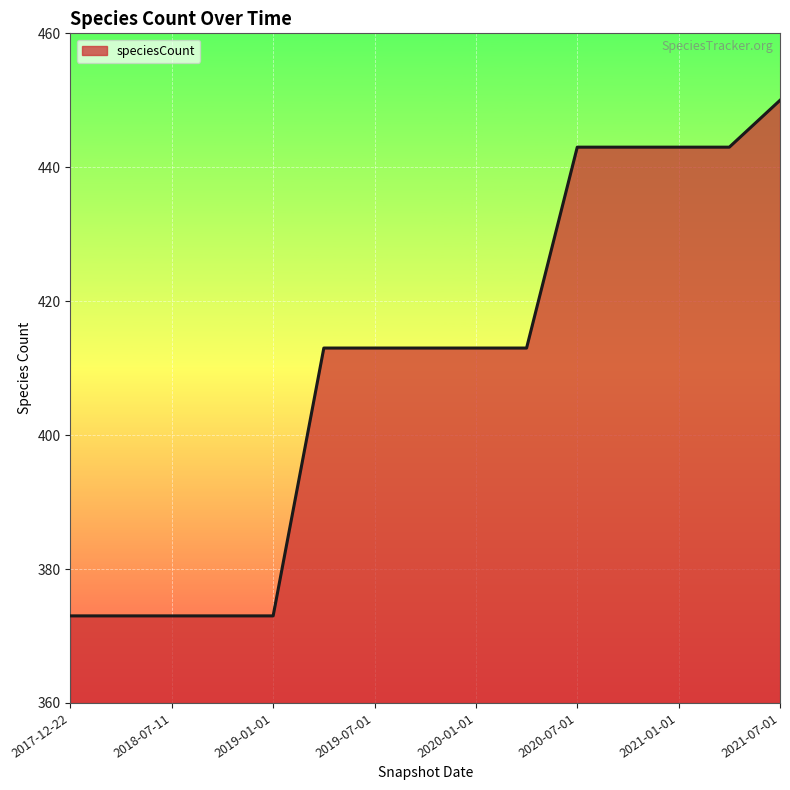

Reading left to right, extract all data points from this chart.

373	373	373	373	373	413	413	413	413	413	443	443	443	443	450